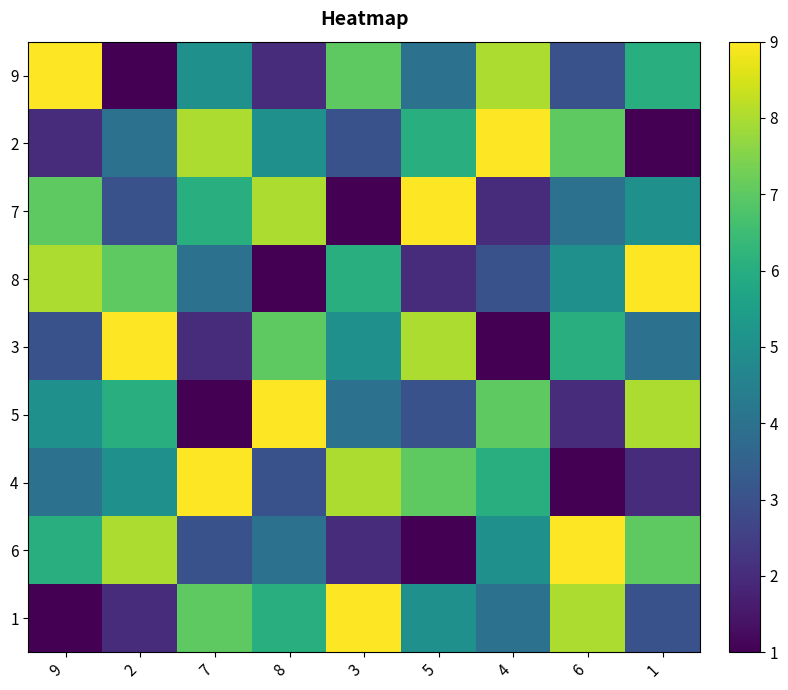

What is the spread (max minus min) of values at 9?

8